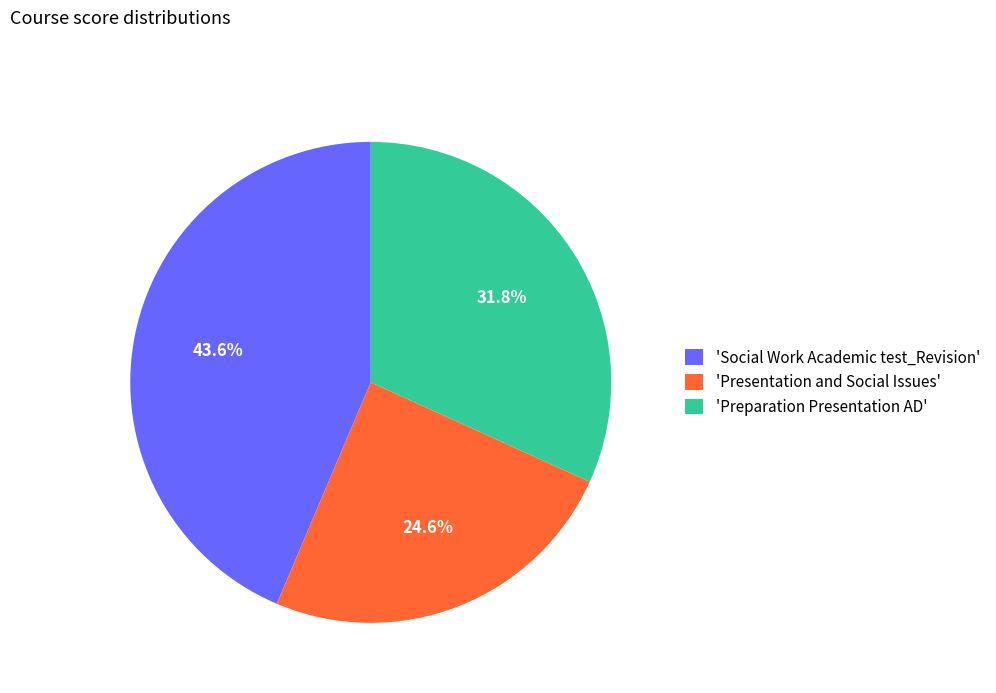

Does any single category account for the majority?

No